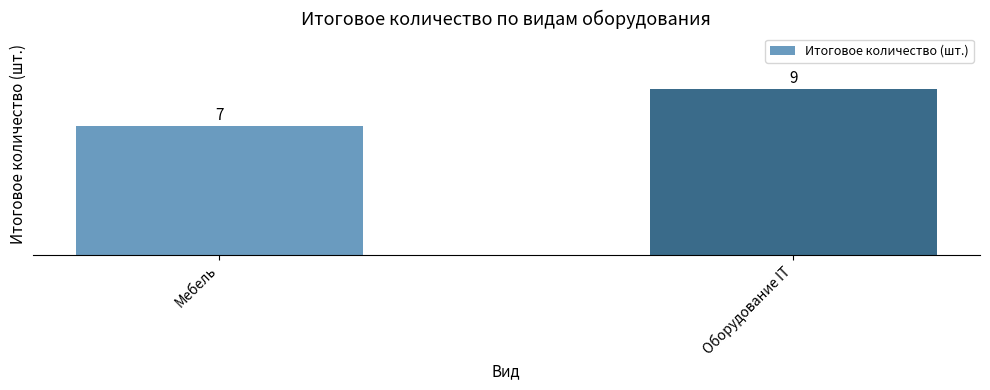

Reading left to right, what are all the values shown in this chart?

7	9